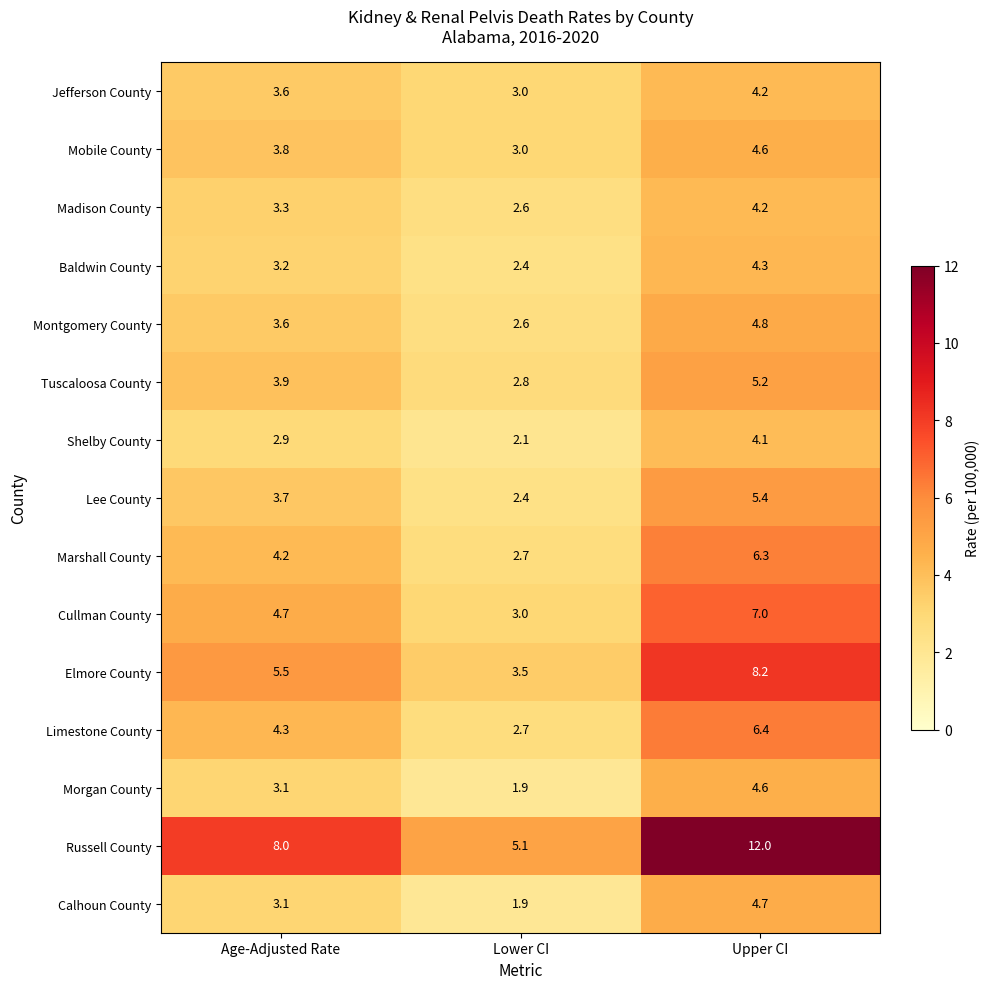

How many series are shown in this chart?

15